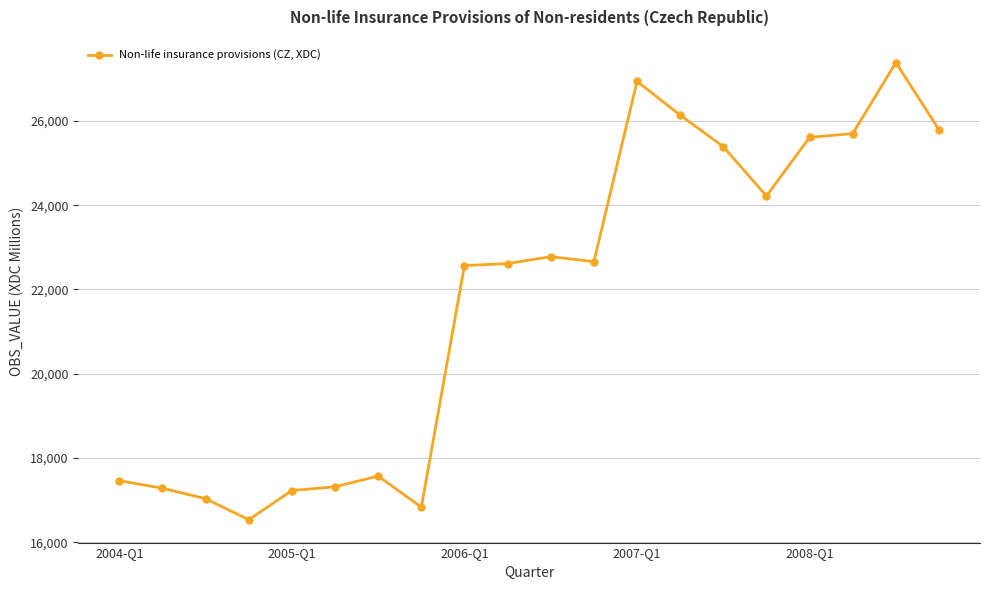

What is the minimum value shown in the chart?

16536